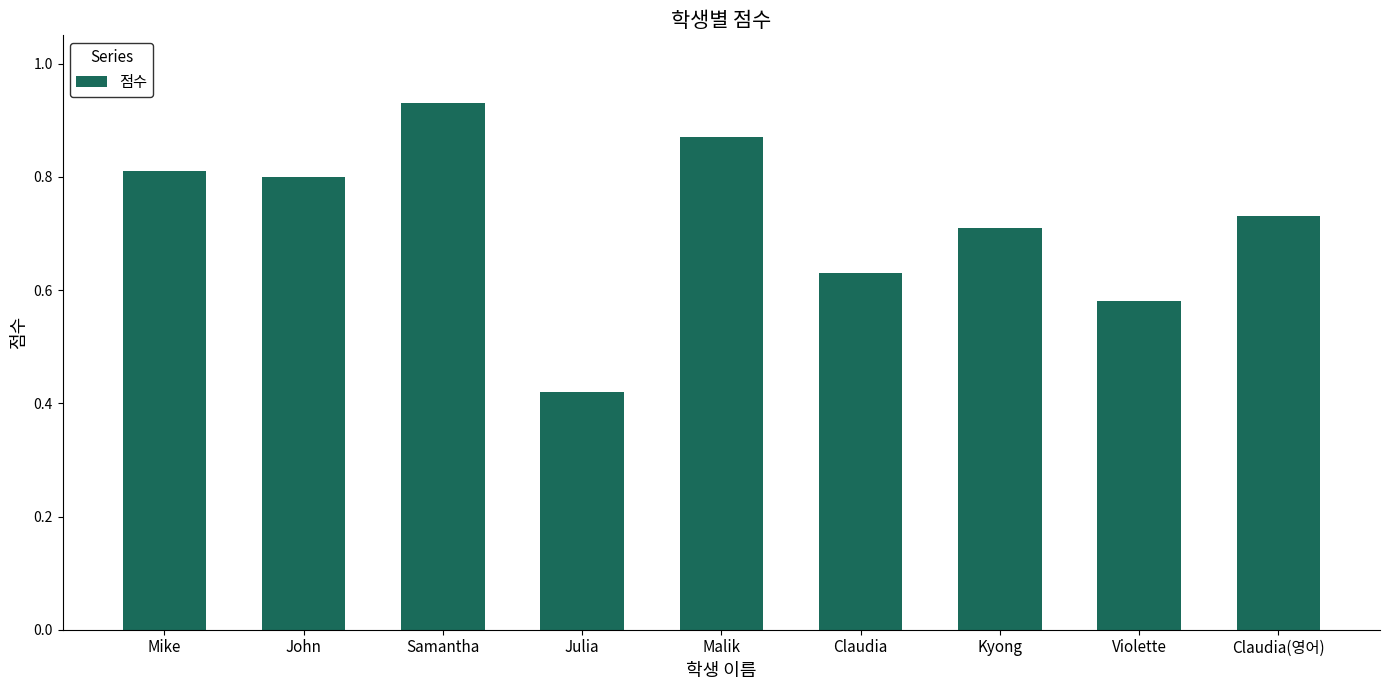

List the labels in order of value, largest first.

Samantha, Malik, Mike, John, Claudia(영어), Kyong, Claudia, Violette, Julia